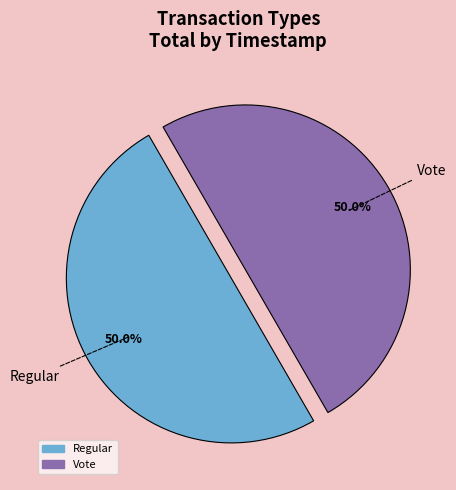

What is the ratio of the value at Vote to the value at Regular?

1.0